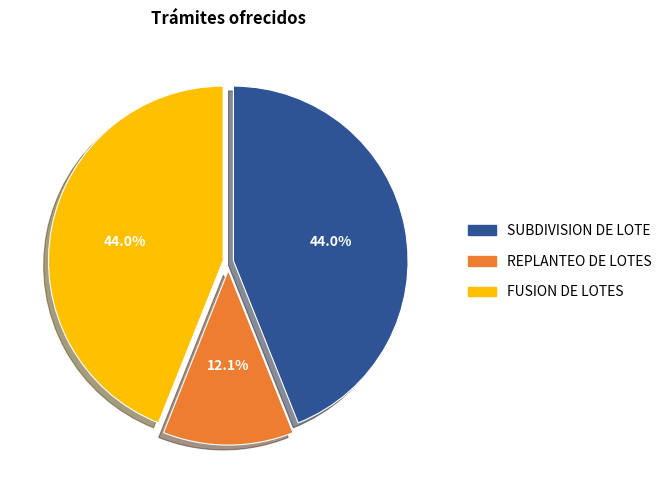

True or false: SUBDIVISION DE LOTE accounts for 28% of the total.

False